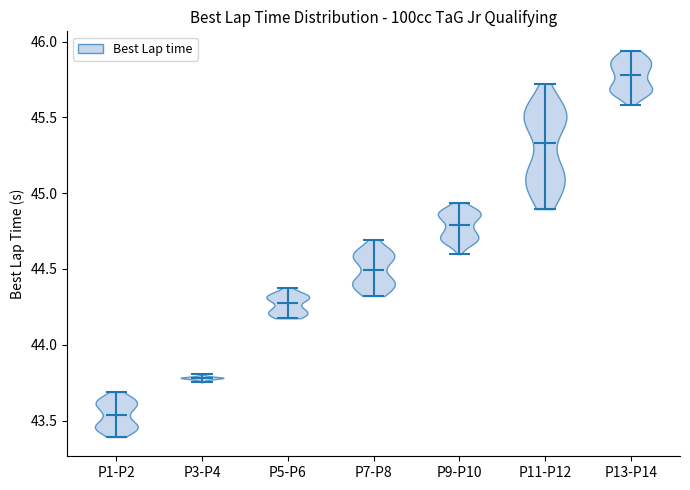

What is the highest point the violin for P5-P6 reaches on the y-axis? The values are not printed on the chart, so give them approximately, as read against the axis.

44.40